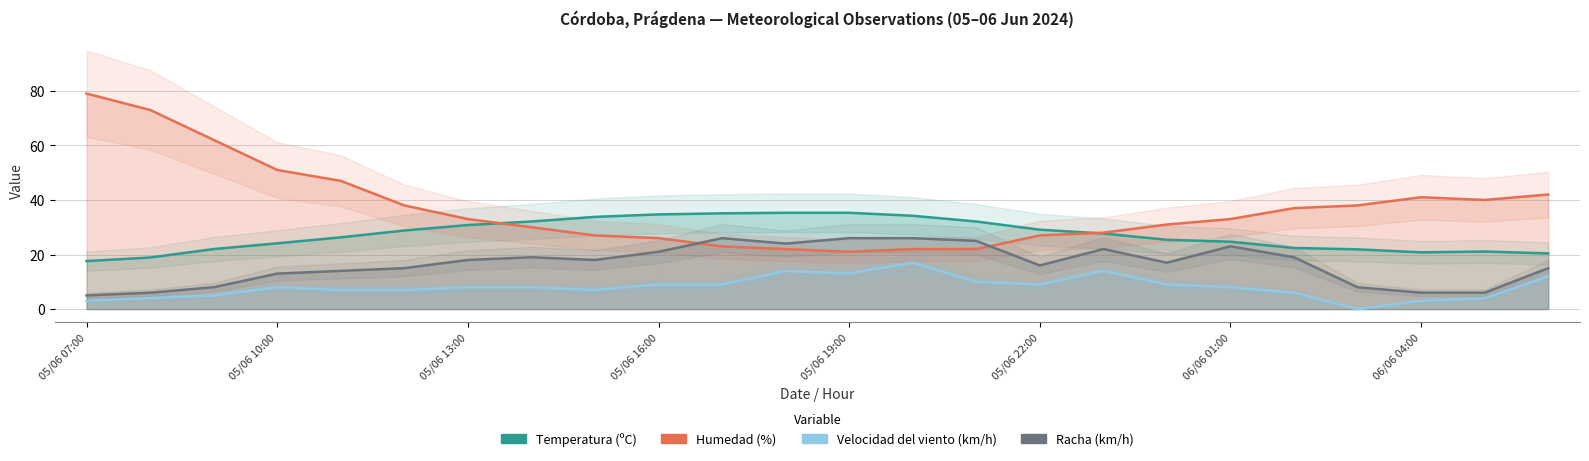

Reading left to right, transcribe all the data shown in this chart.

Temperatura (ºC): 17.6	18.9	22.0	24.1	26.3	28.8	30.8	32.1	33.8	34.7	35.1	35.3	35.3	34.2	32.1	29.1	27.7	25.4	24.7	22.4	21.9	20.8	21.1	20.4
Humedad (%): 79.0	73.0	62.0	51.0	47.0	38.0	33.0	30.0	27.0	26.0	23.0	22.0	21.0	22.0	22.0	27.0	28.0	31.0	33.0	37.0	38.0	41.0	40.0	42.0
Velocidad del viento (km/h): 3.0	4.0	5.0	8.0	7.0	7.0	8.0	8.0	7.0	9.0	9.0	14.0	13.0	17.0	10.0	9.0	14.0	9.0	8.0	6.0	0.0	3.0	4.0	12.0
Racha (km/h): 5.0	6.0	8.0	13.0	14.0	15.0	18.0	19.0	18.0	21.0	26.0	24.0	26.0	26.0	25.0	16.0	22.0	17.0	23.0	19.0	8.0	6.0	6.0	15.0